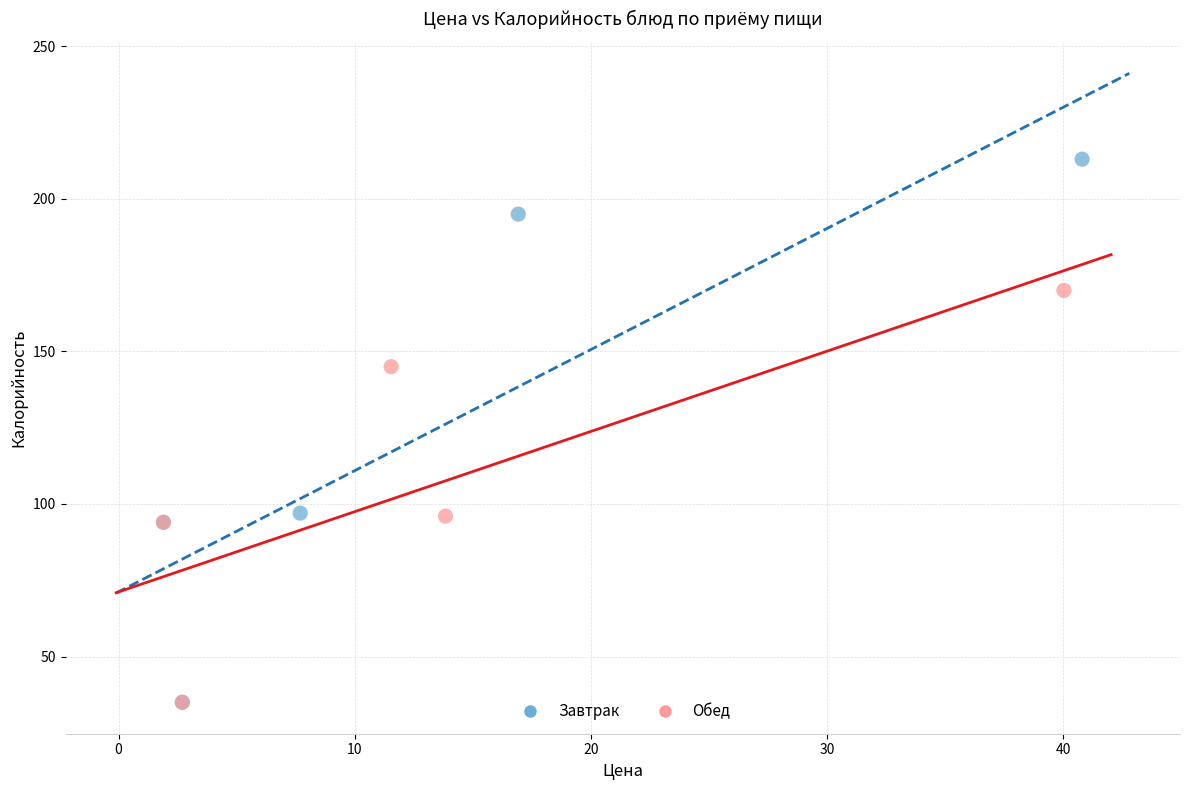

Which series contains the highest Y value?

Завтрак